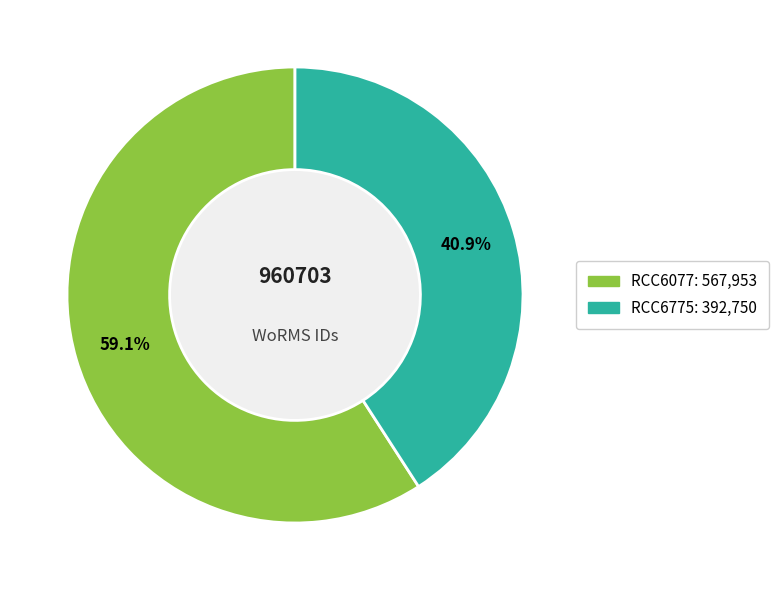

Is there any slice that represents more than half of the pie?

Yes